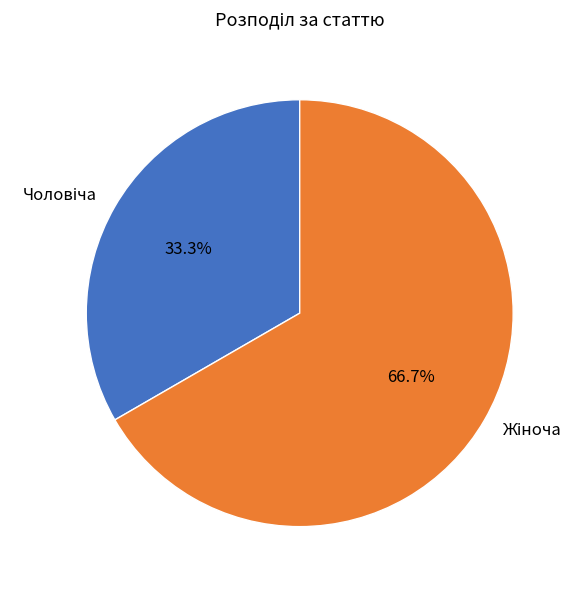

Is there any slice that represents more than half of the pie?

Yes